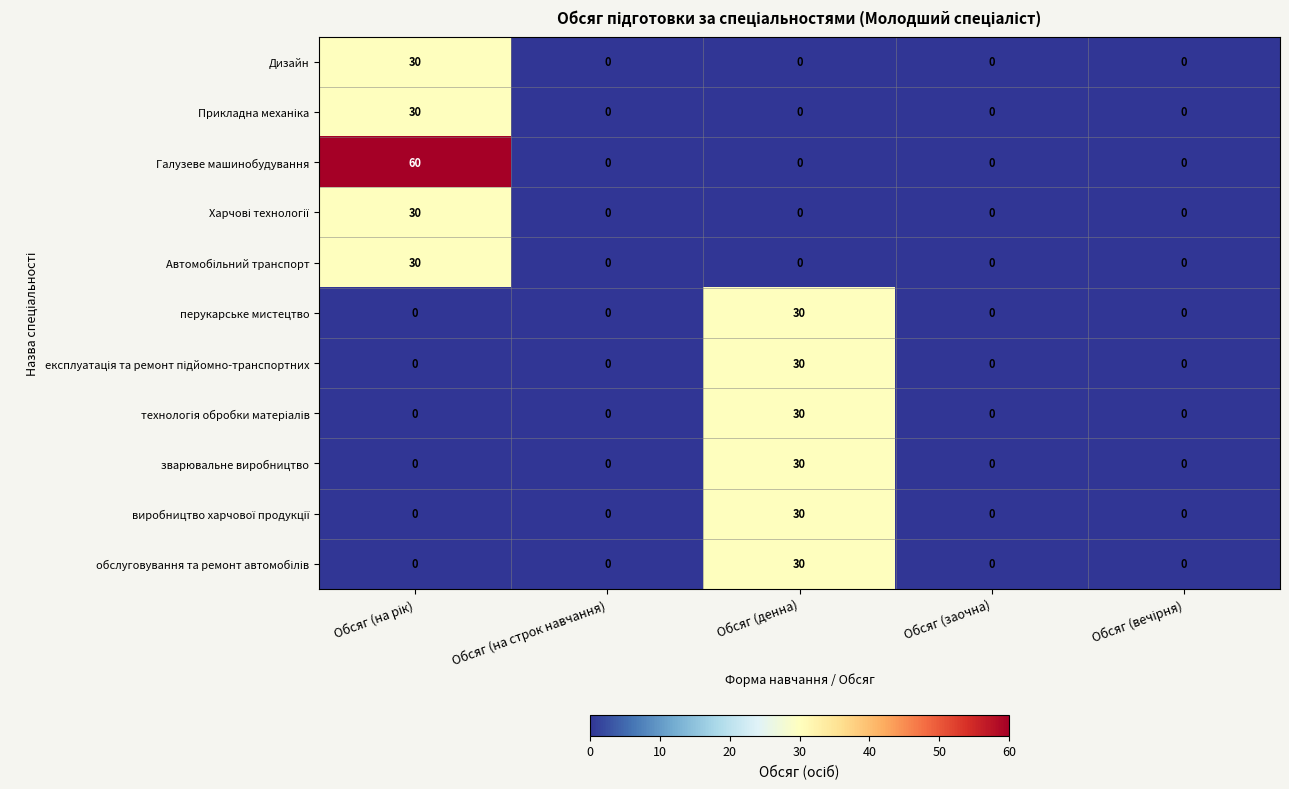

Which series has the largest range (max minus min)?

Галузеве машинобудування